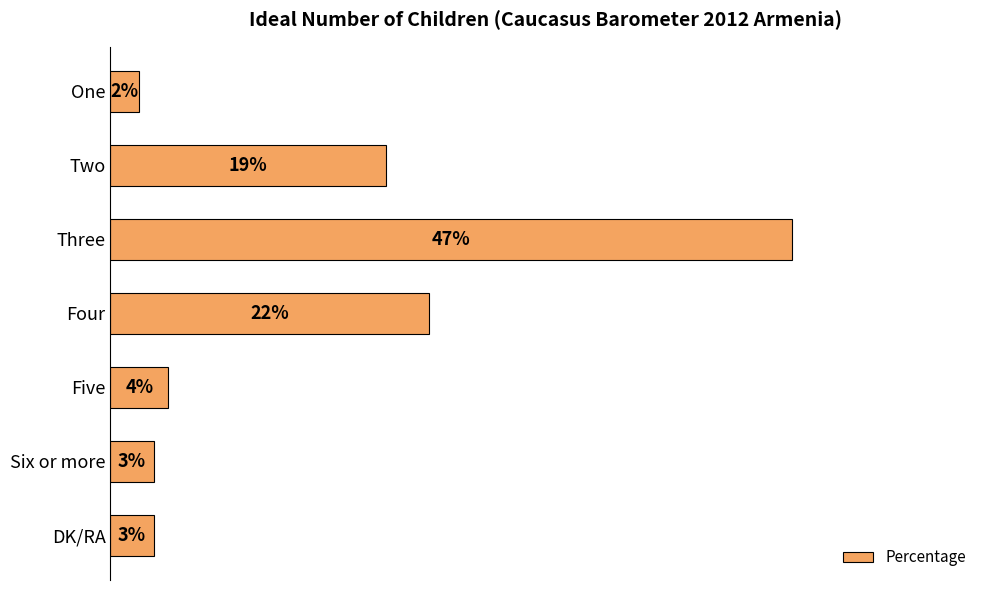

Between Five and Six or more, which is larger?

Five